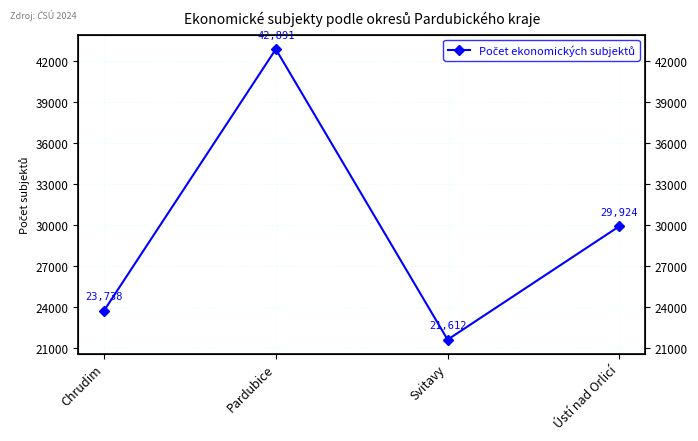

Reading left to right, extract all data points from this chart.

23738	42891	21612	29924